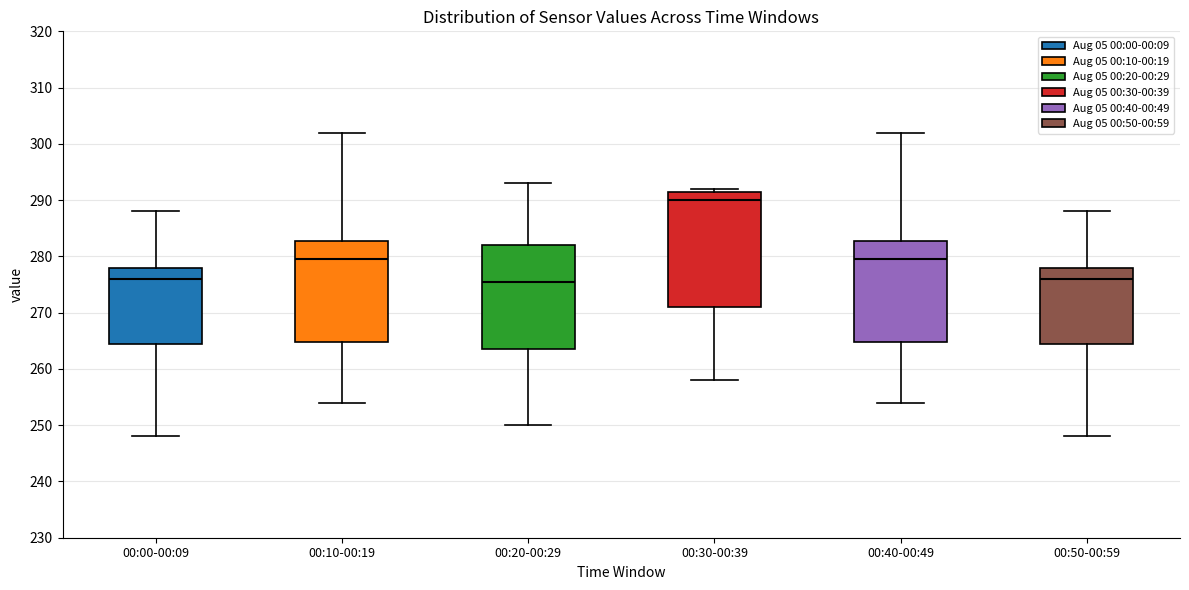

Where does the lower whisker of the box for 00:40-00:49 end on the y-axis? The values are not printed on the chart, so give them approximately, as read against the axis.

254